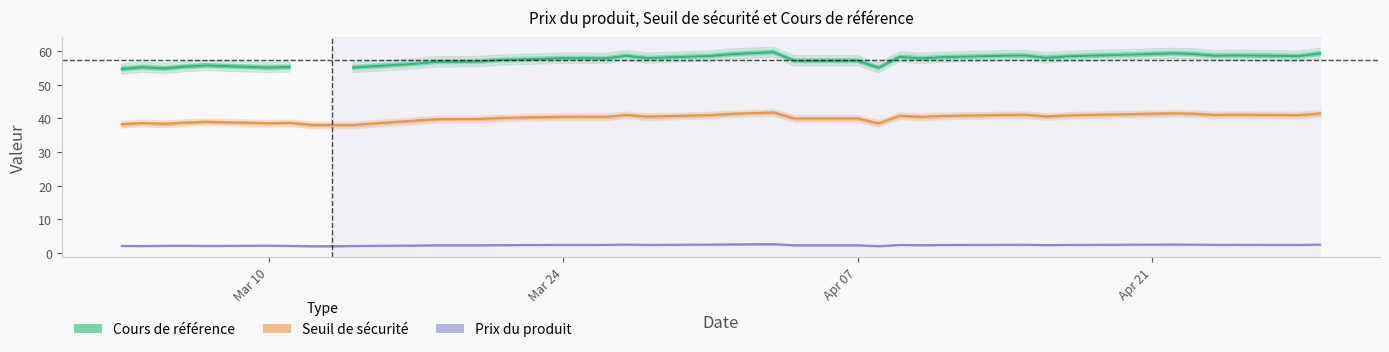

What is the value of the Prix du produit point at the 24th from the left?

2.3